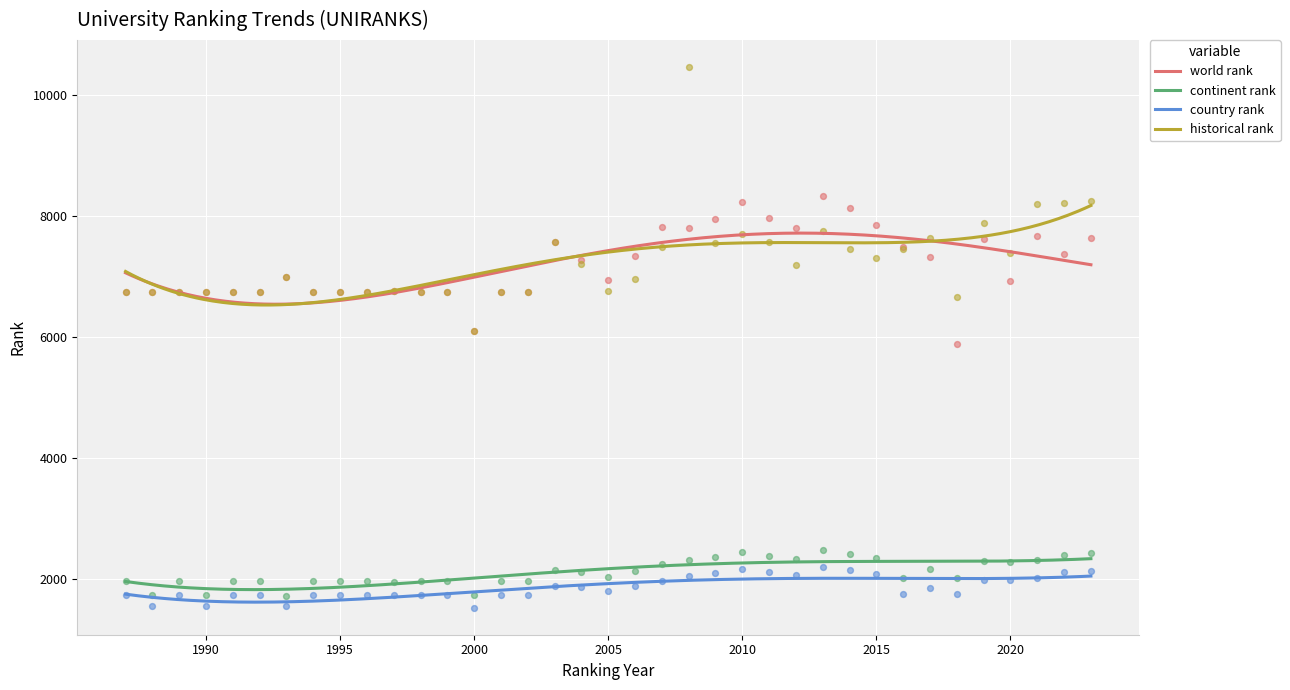

At how many categories does at least one series exceed 5964?

37